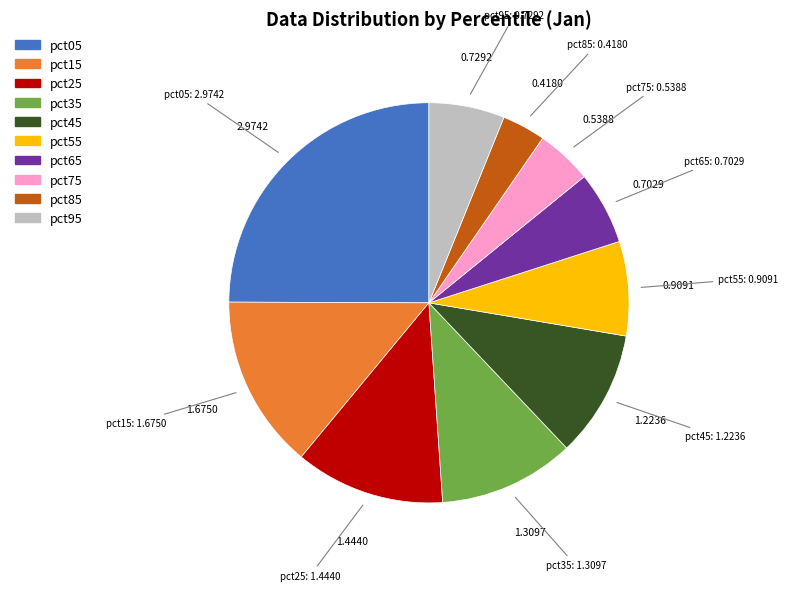

Approximately how many times larger is the value at pct05 compared to pct45?

2.4